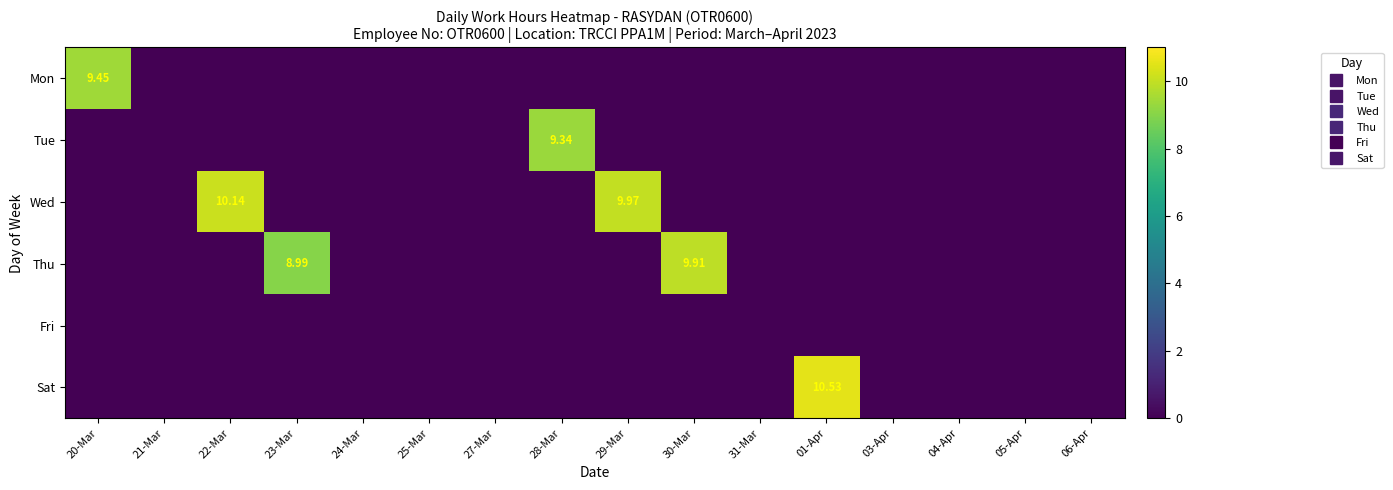

What is the sum of all Sat values?

10.5